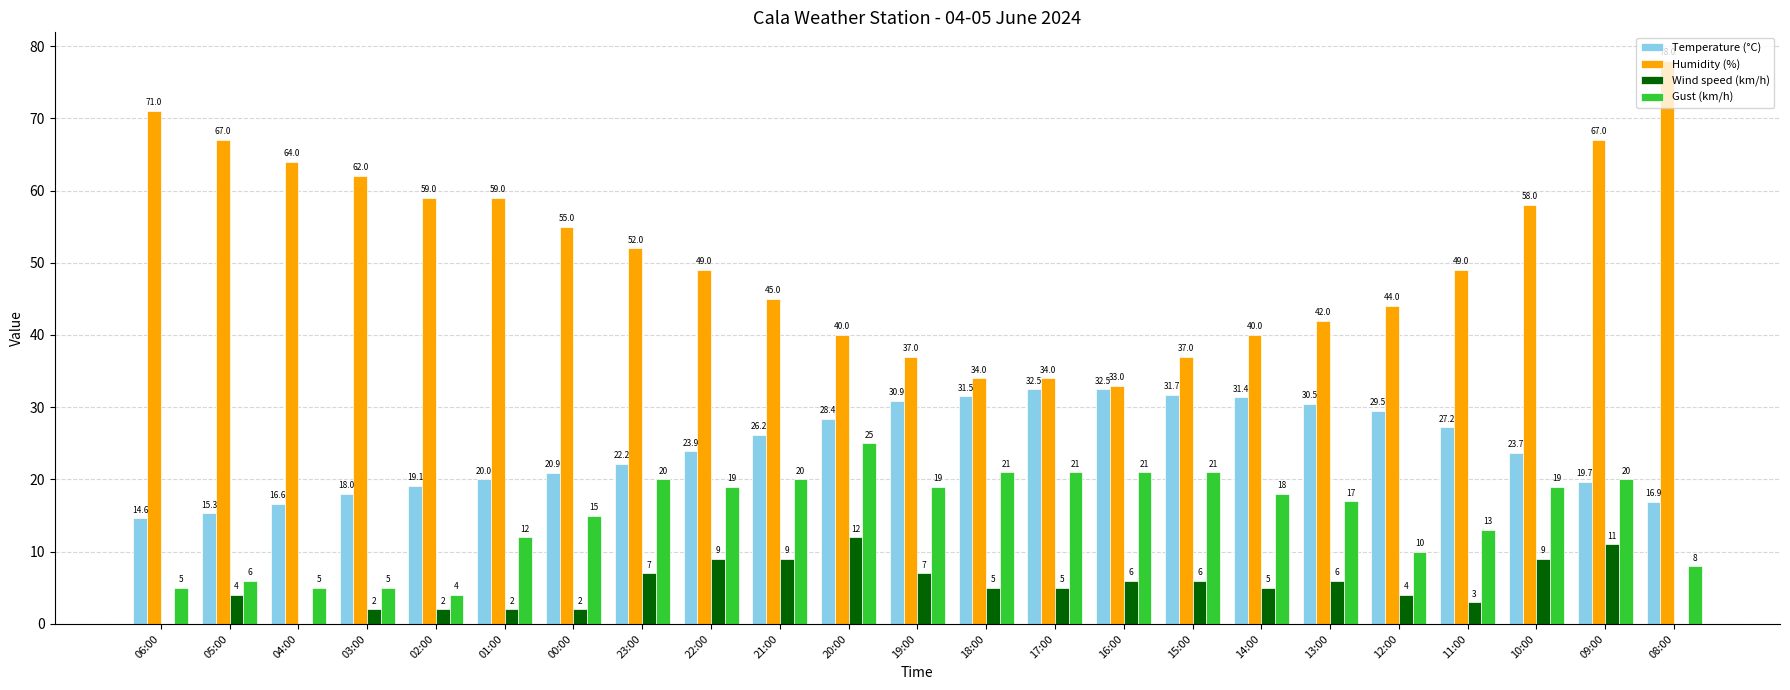

Which series has the largest total across all categories?

Humidity (%)